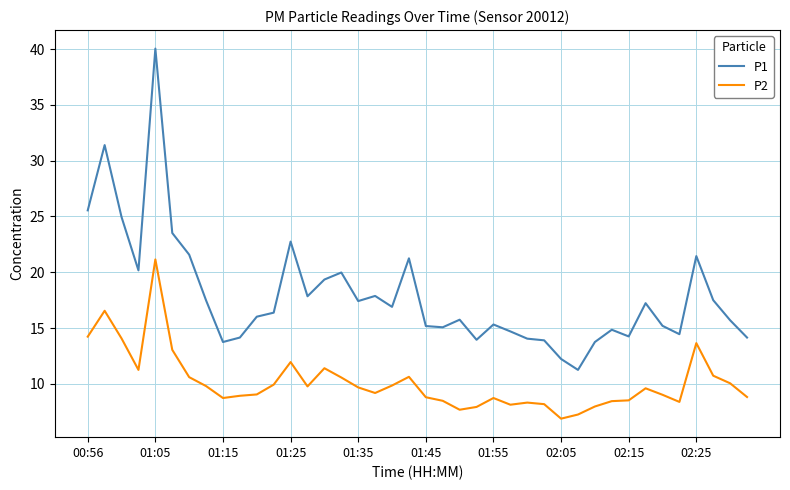

What are all the series names shown in the legend?

P1, P2